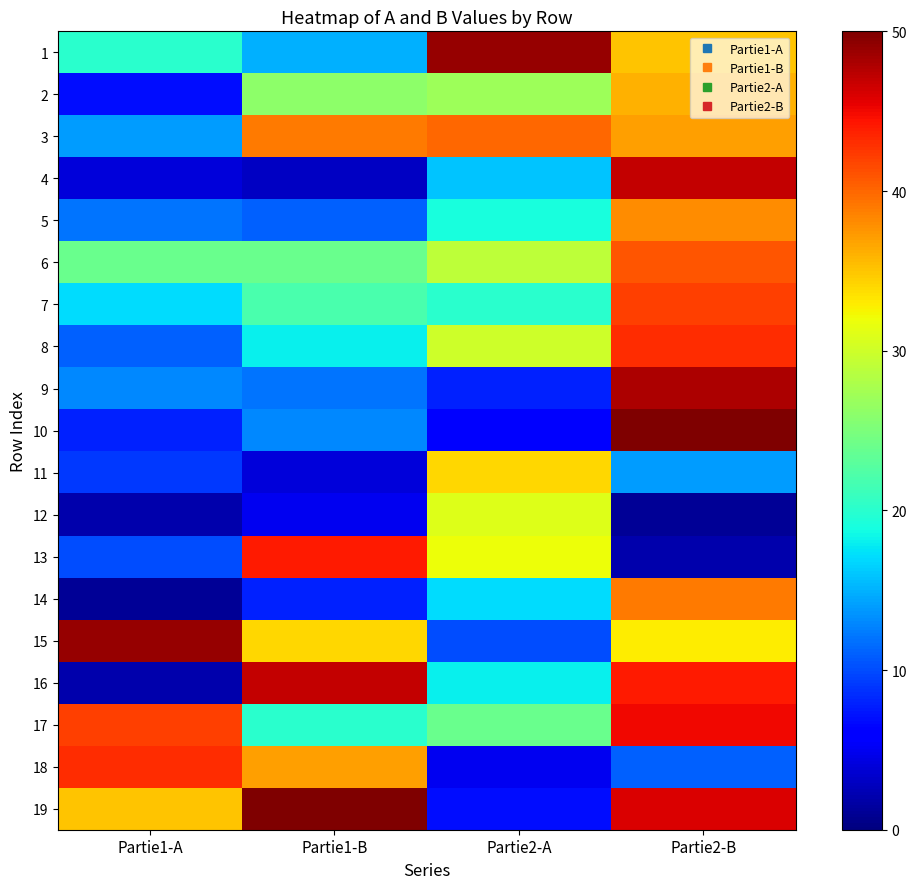

What is the total value across all series at Partie2-B?

652